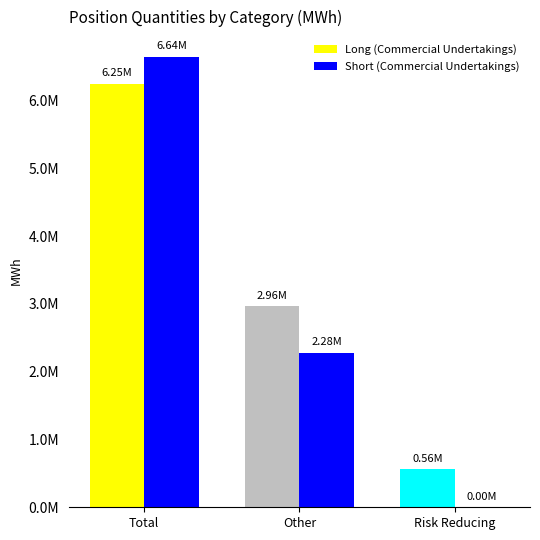

Which series has the largest total across all categories?

Long (Commercial Undertakings)